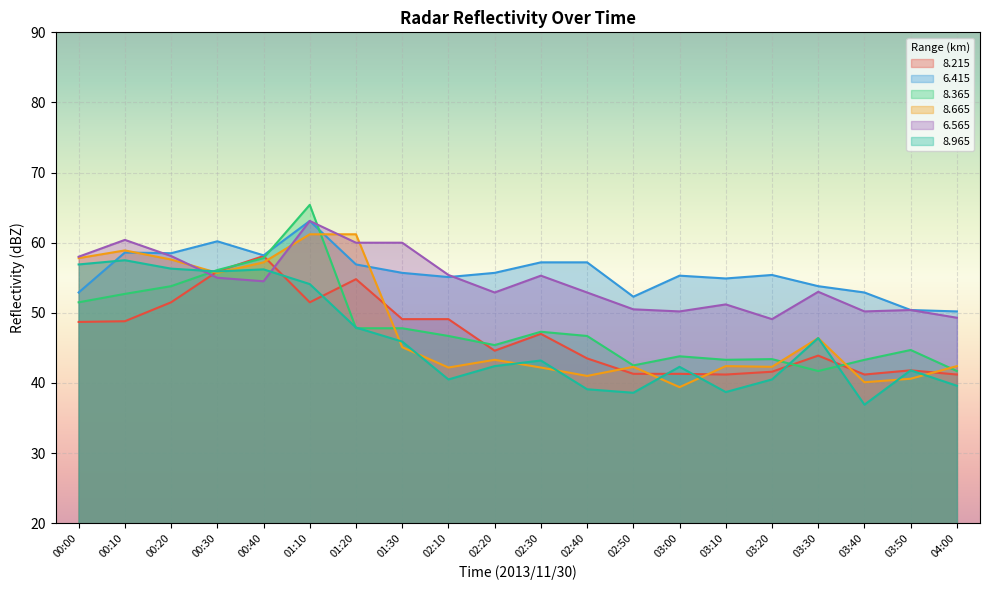

What is the sum of the 6.415 values at 01:30 and 03:20?

111.1